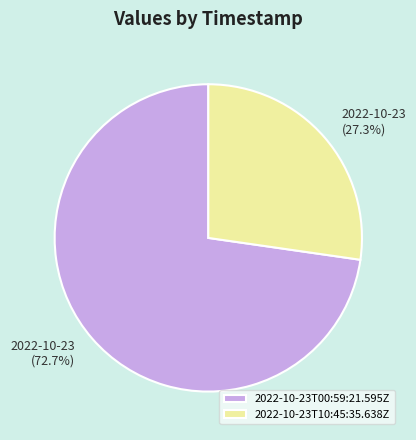

Which slice is the smallest?

2022-10-23T10:45:35.638Z